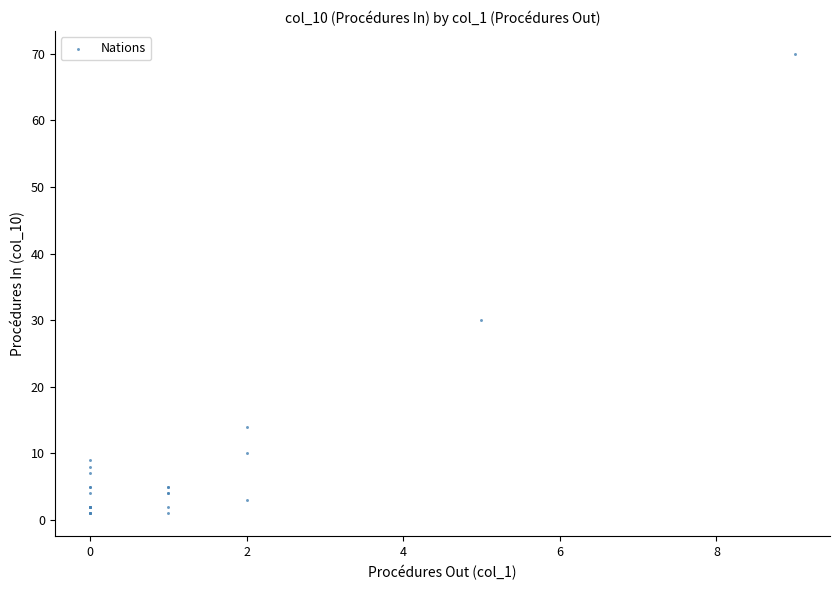

What Y value in the scatter plot is closest to 35?

30